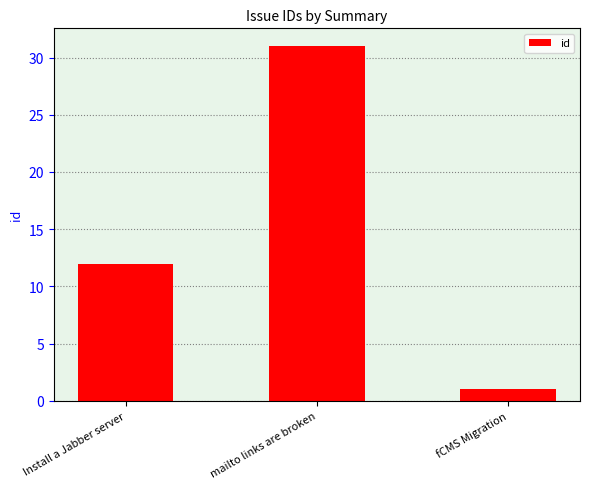

Between Install a Jabber server and fCMS Migration, which is larger?

Install a Jabber server